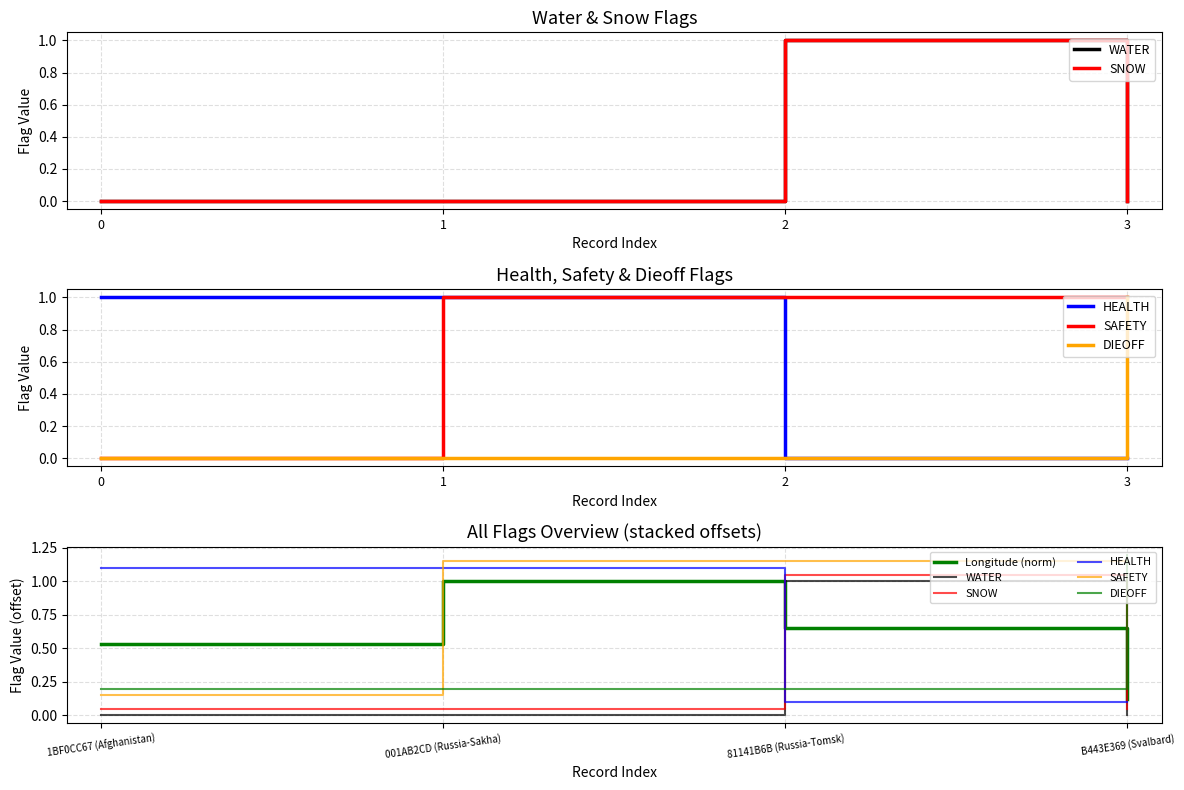

How many values in WATER are above zero?

1